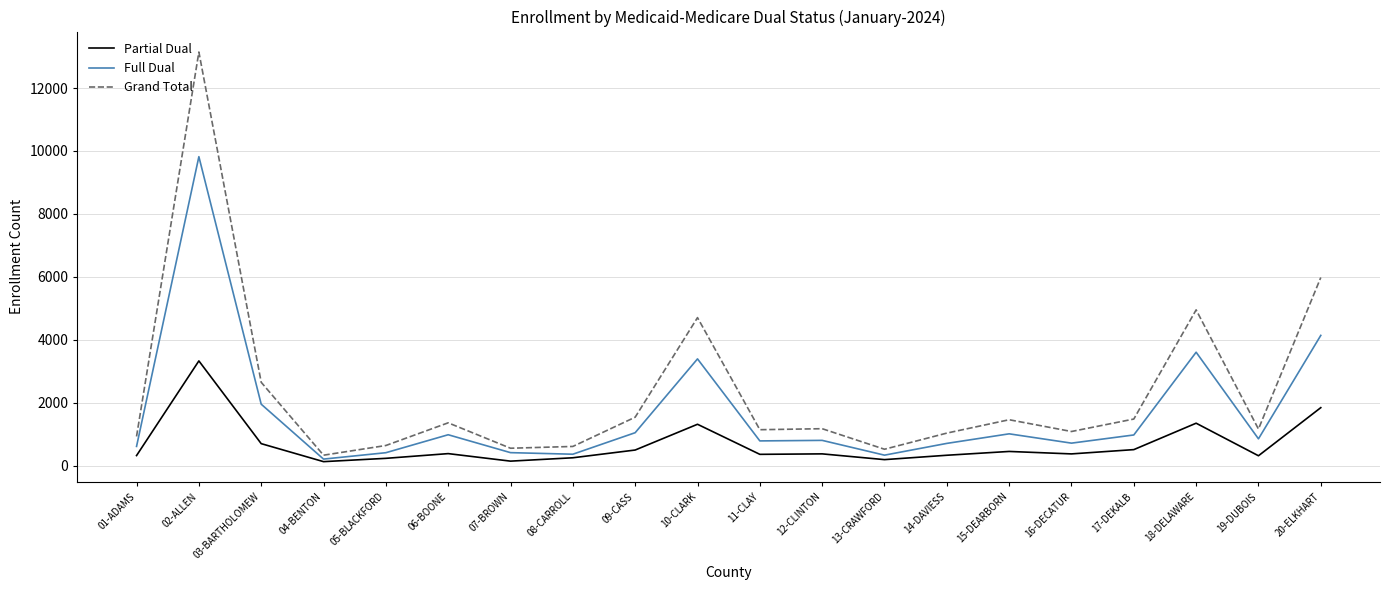

The value of Full Dual at 03-BARTHOLOMEW is 984. True or false?

False